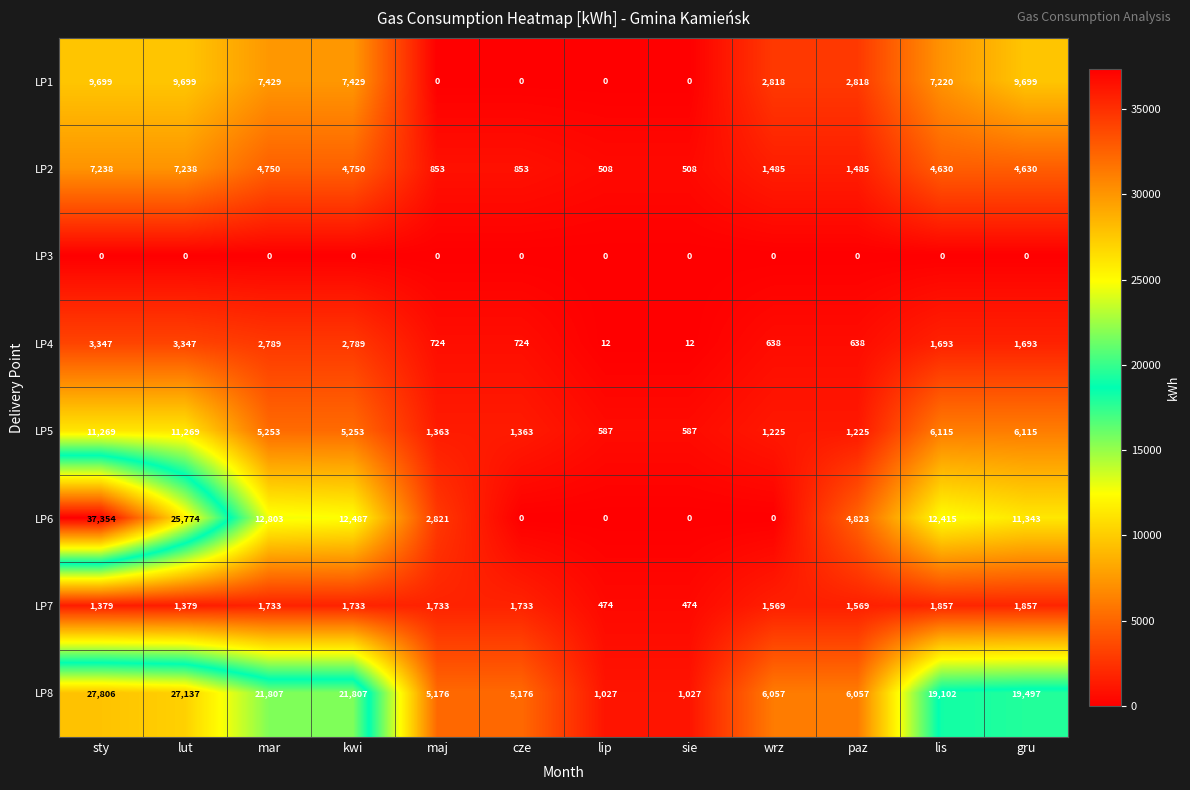

Between lut and sie, which series saw the biggest shift?

LP8